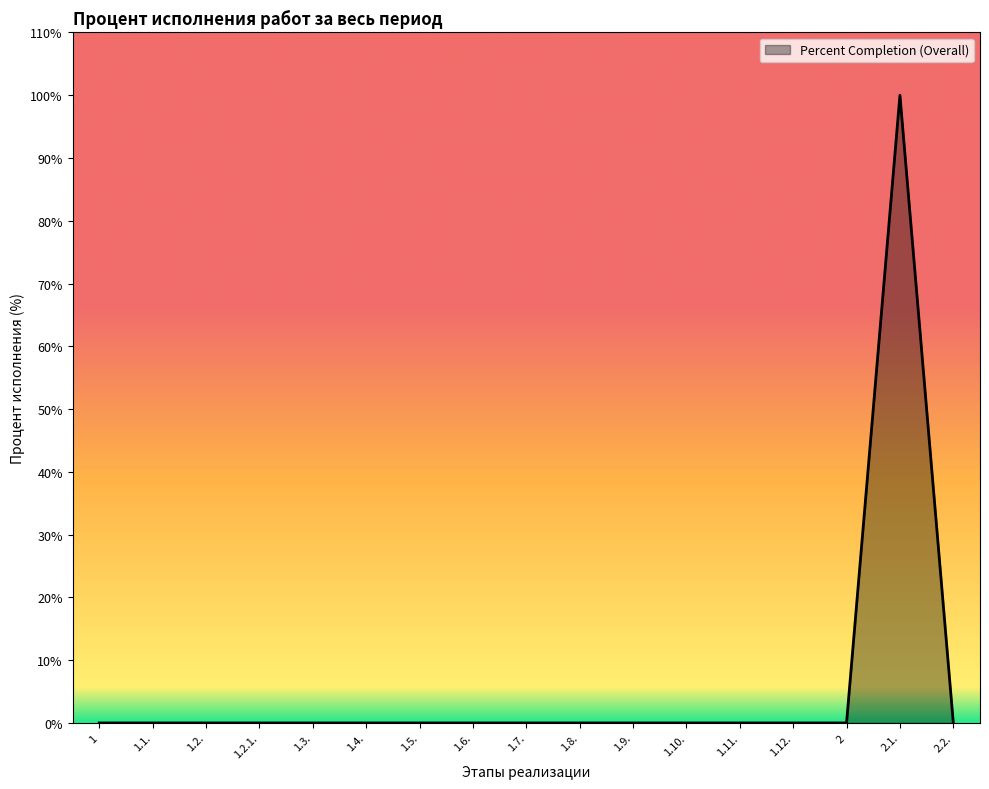

The chart shows a value of 53 at 2. True or false?

False